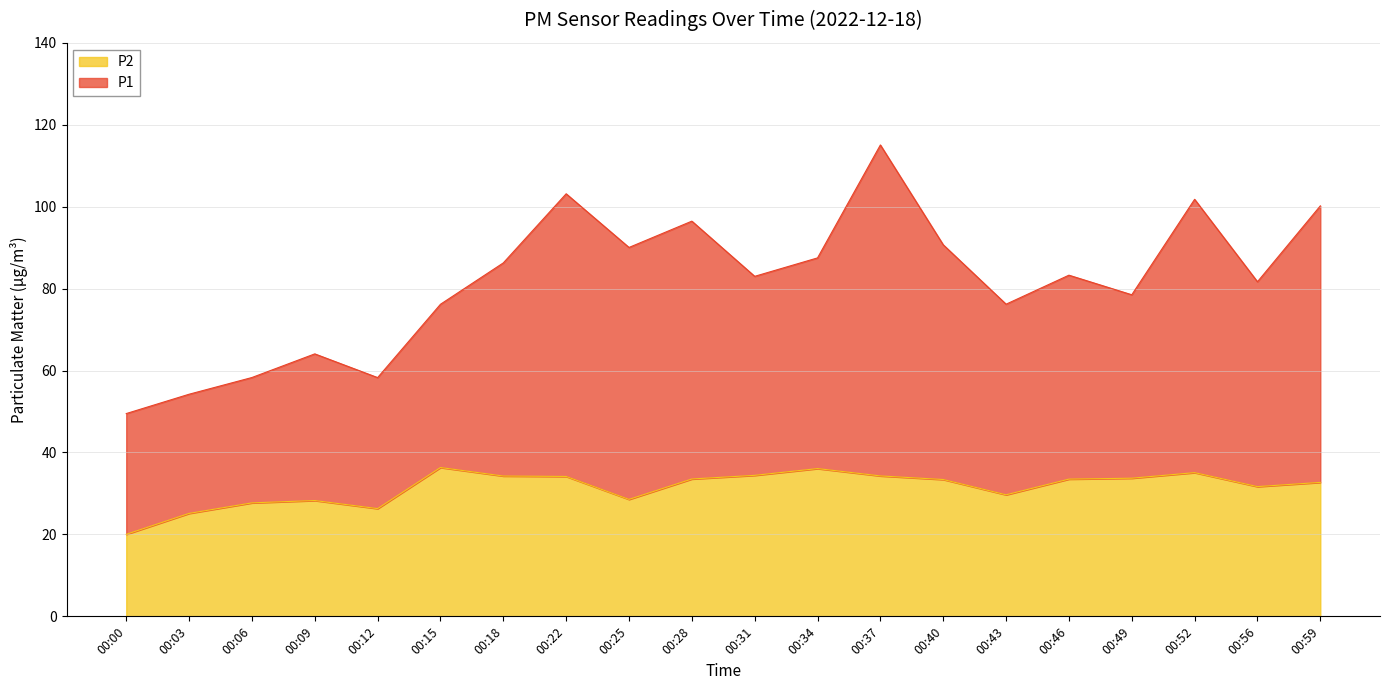

List the series in order of their overall mean, lowest first.

P2, P1